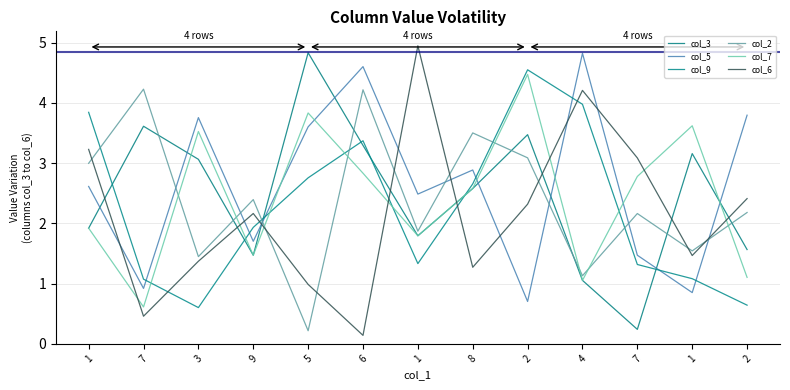

The col_7 series shows 3.8 at 5. True or false?

True